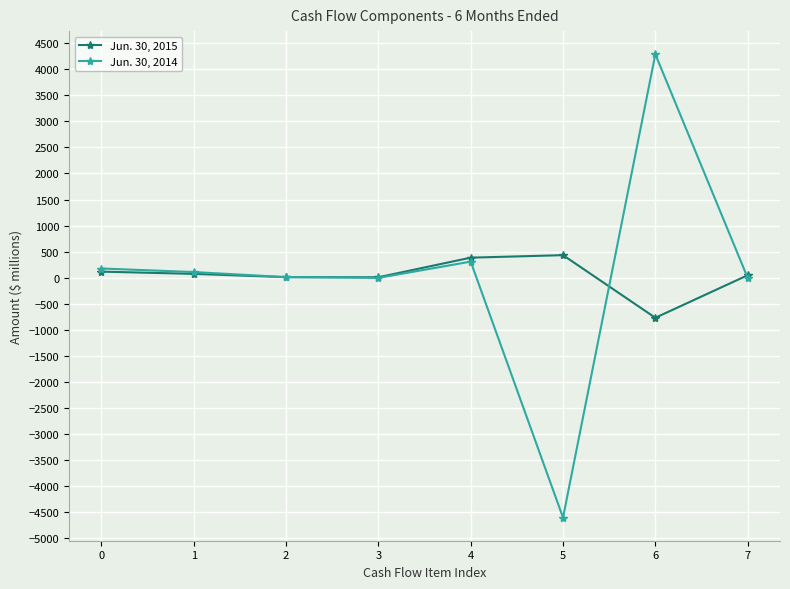

What is the difference between the maximum and minimum values in the Jun. 30, 2014 series?

8886